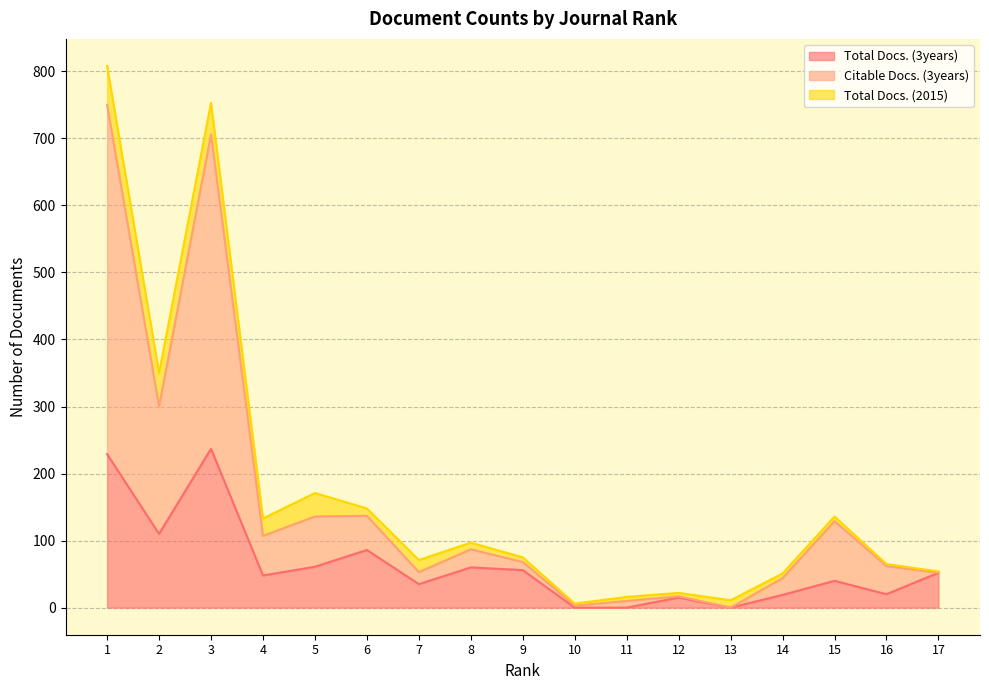

The value of Total Docs. (3years) at 10 is 0. True or false?

True